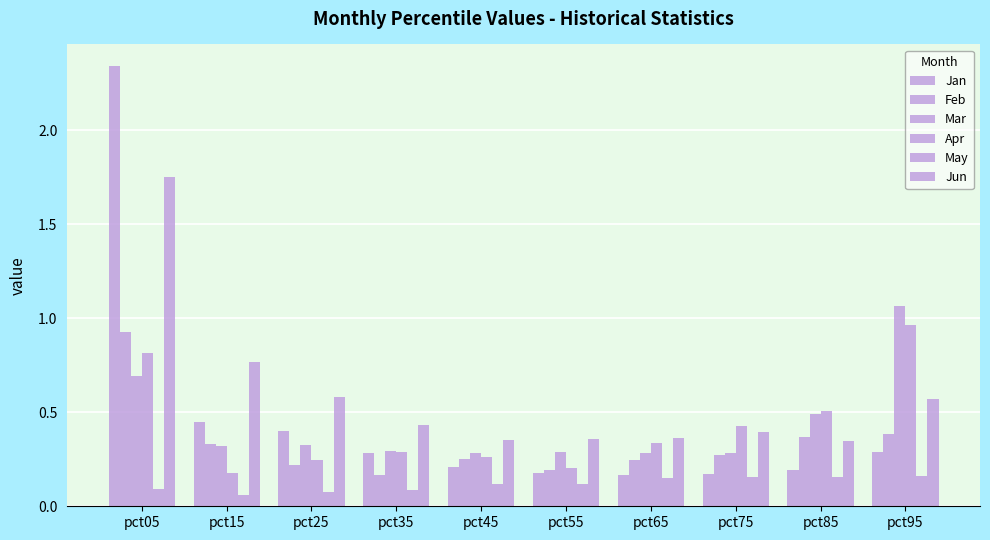

Where is May nearest to the value 0?

pct15